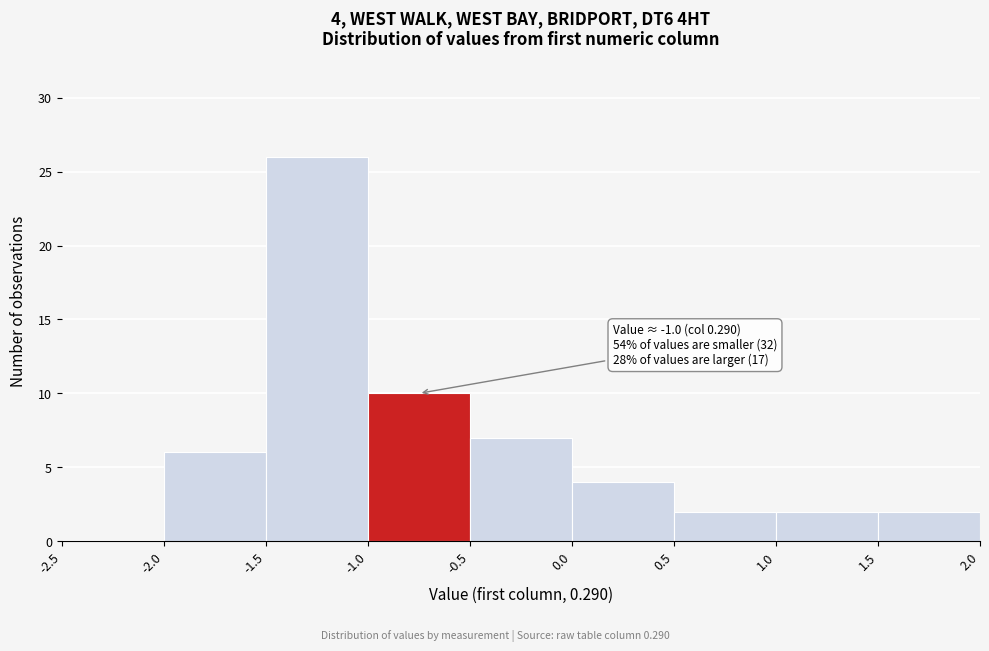

Over which range of the x-axis is the bar tallest?

-1.5 to -1.0